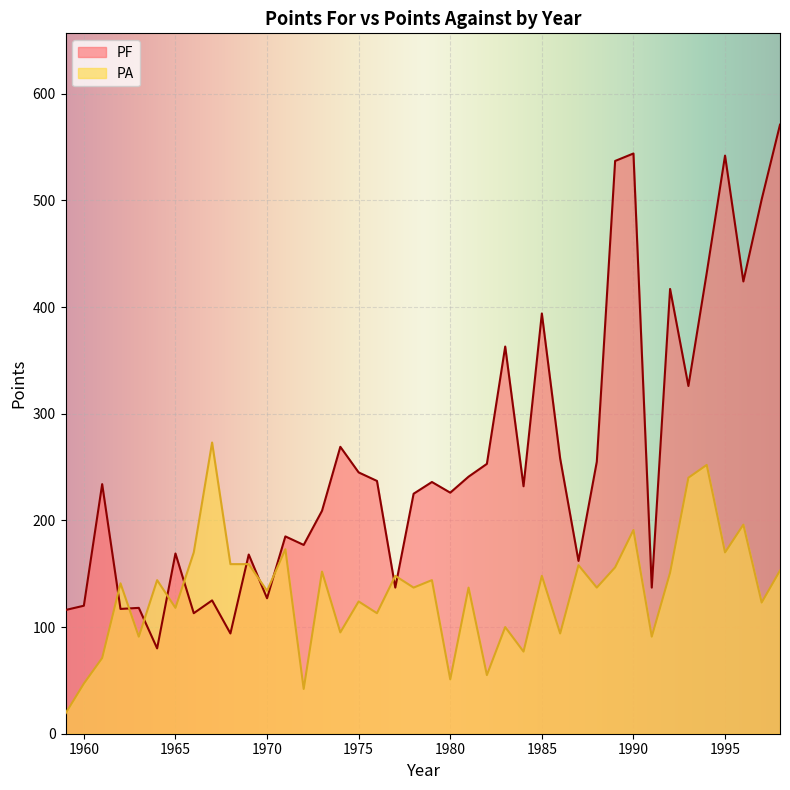

How many data points in PF are less than 234?

20